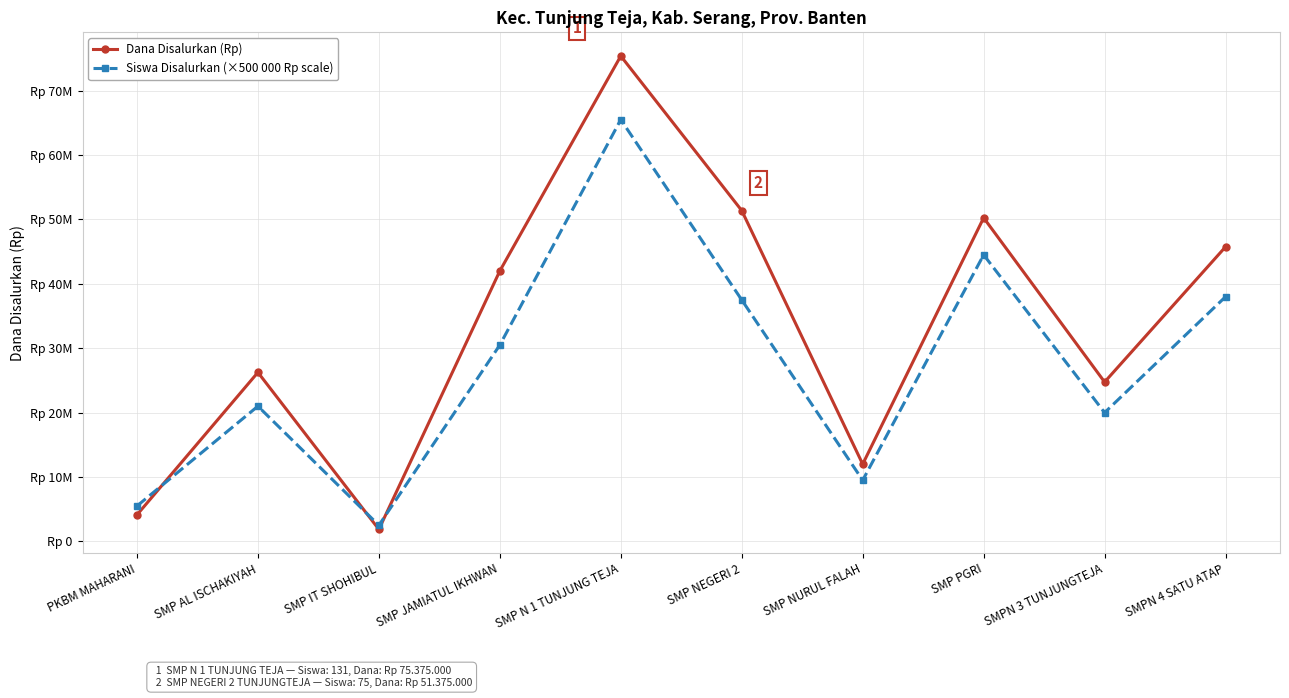

True or false: Dana Disalurkan (Rp) has more than 1 points higher than both neighbors.

True